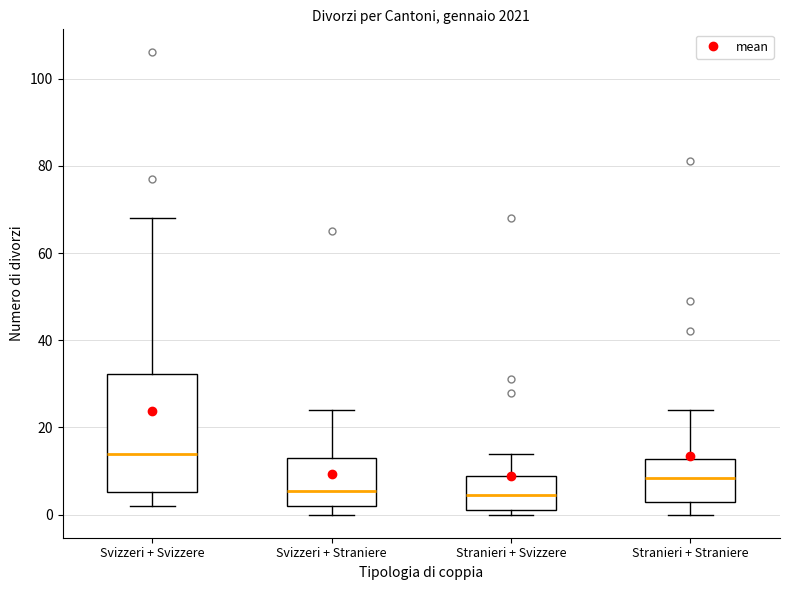

Reading left to right, read every box against the y-axis: the position of its median line, the range the box covers, and the ends of its whiskers. The values are not printed on the chart, so give them approximately, as read against the axis.

Svizzeri + Svizzere: median 14, box 6 to 32, whiskers 2 to 68
Svizzeri + Straniere: median 6, box 2 to 14, whiskers 0 to 24
Stranieri + Svizzere: median 4, box 2 to 8, whiskers 0 to 14
Stranieri + Straniere: median 8, box 4 to 12, whiskers 0 to 24